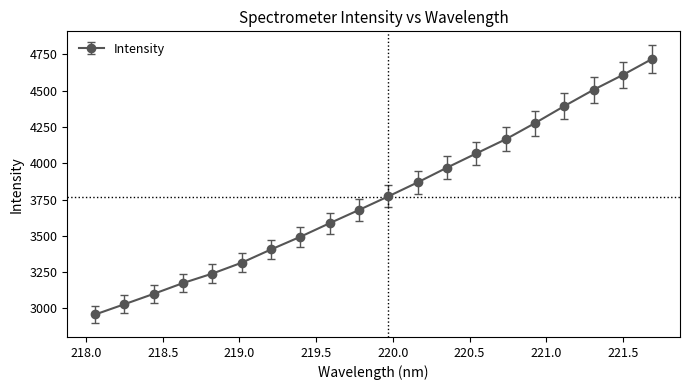

What is the value of the 18th point from the left?

4506.6